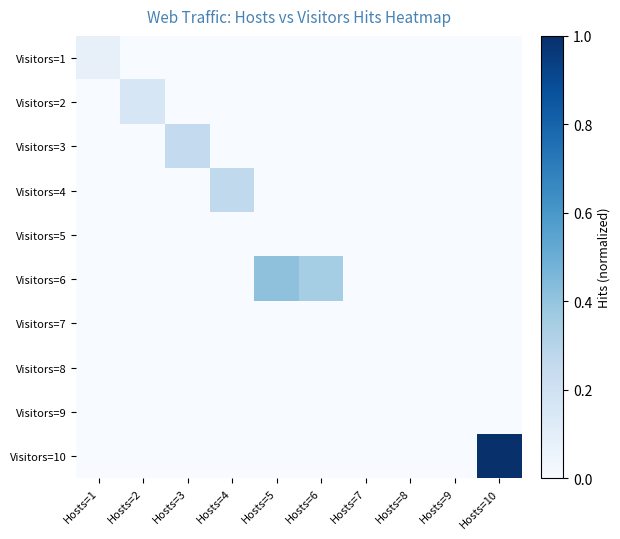

Reading right to left, what are all the values shown in this chart?

Visitors=1: Hosts=10=0.0	Hosts=9=0.0	Hosts=8=0.0	Hosts=7=0.0	Hosts=6=0.0	Hosts=5=0.0	Hosts=4=0.0	Hosts=3=0.0	Hosts=2=0.0	Hosts=1=0.1
Visitors=2: Hosts=10=0.0	Hosts=9=0.0	Hosts=8=0.0	Hosts=7=0.0	Hosts=6=0.0	Hosts=5=0.0	Hosts=4=0.0	Hosts=3=0.0	Hosts=2=0.2	Hosts=1=0.0
Visitors=3: Hosts=10=0.0	Hosts=9=0.0	Hosts=8=0.0	Hosts=7=0.0	Hosts=6=0.0	Hosts=5=0.0	Hosts=4=0.0	Hosts=3=0.3	Hosts=2=0.0	Hosts=1=0.0
Visitors=4: Hosts=10=0.0	Hosts=9=0.0	Hosts=8=0.0	Hosts=7=0.0	Hosts=6=0.0	Hosts=5=0.0	Hosts=4=0.3	Hosts=3=0.0	Hosts=2=0.0	Hosts=1=0.0
Visitors=5: Hosts=10=0.0	Hosts=9=0.0	Hosts=8=0.0	Hosts=7=0.0	Hosts=6=0.0	Hosts=5=0.0	Hosts=4=0.0	Hosts=3=0.0	Hosts=2=0.0	Hosts=1=0.0
Visitors=6: Hosts=10=0.0	Hosts=9=0.0	Hosts=8=0.0	Hosts=7=0.0	Hosts=6=0.4	Hosts=5=0.4	Hosts=4=0.0	Hosts=3=0.0	Hosts=2=0.0	Hosts=1=0.0
Visitors=7: Hosts=10=0.0	Hosts=9=0.0	Hosts=8=0.0	Hosts=7=0.0	Hosts=6=0.0	Hosts=5=0.0	Hosts=4=0.0	Hosts=3=0.0	Hosts=2=0.0	Hosts=1=0.0
Visitors=8: Hosts=10=0.0	Hosts=9=0.0	Hosts=8=0.0	Hosts=7=0.0	Hosts=6=0.0	Hosts=5=0.0	Hosts=4=0.0	Hosts=3=0.0	Hosts=2=0.0	Hosts=1=0.0
Visitors=9: Hosts=10=0.0	Hosts=9=0.0	Hosts=8=0.0	Hosts=7=0.0	Hosts=6=0.0	Hosts=5=0.0	Hosts=4=0.0	Hosts=3=0.0	Hosts=2=0.0	Hosts=1=0.0
Visitors=10: Hosts=10=1.0	Hosts=9=0.0	Hosts=8=0.0	Hosts=7=0.0	Hosts=6=0.0	Hosts=5=0.0	Hosts=4=0.0	Hosts=3=0.0	Hosts=2=0.0	Hosts=1=0.0